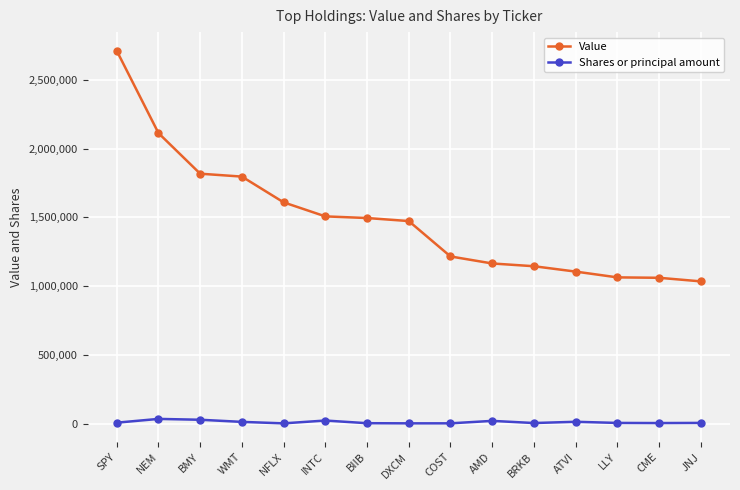

How many series are shown in this chart?

2